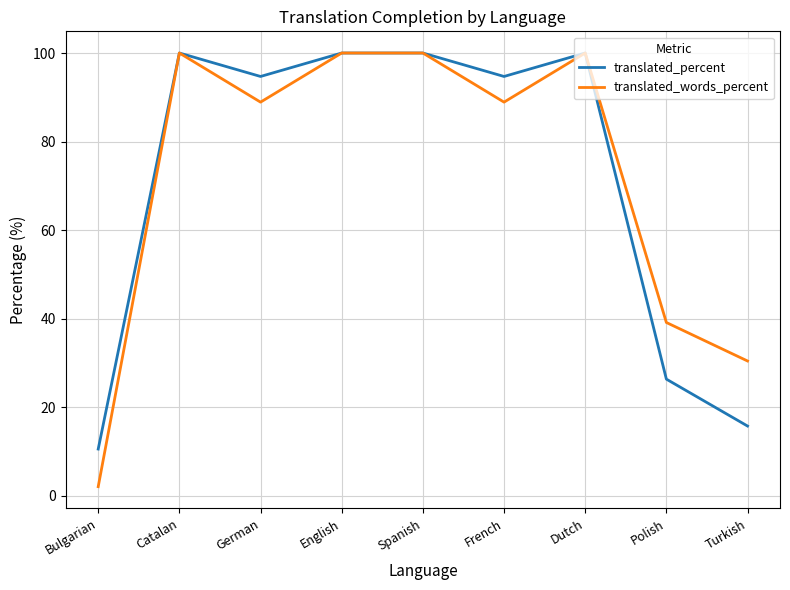

What is the sum of the translated_words_percent values at Dutch and German?

188.9